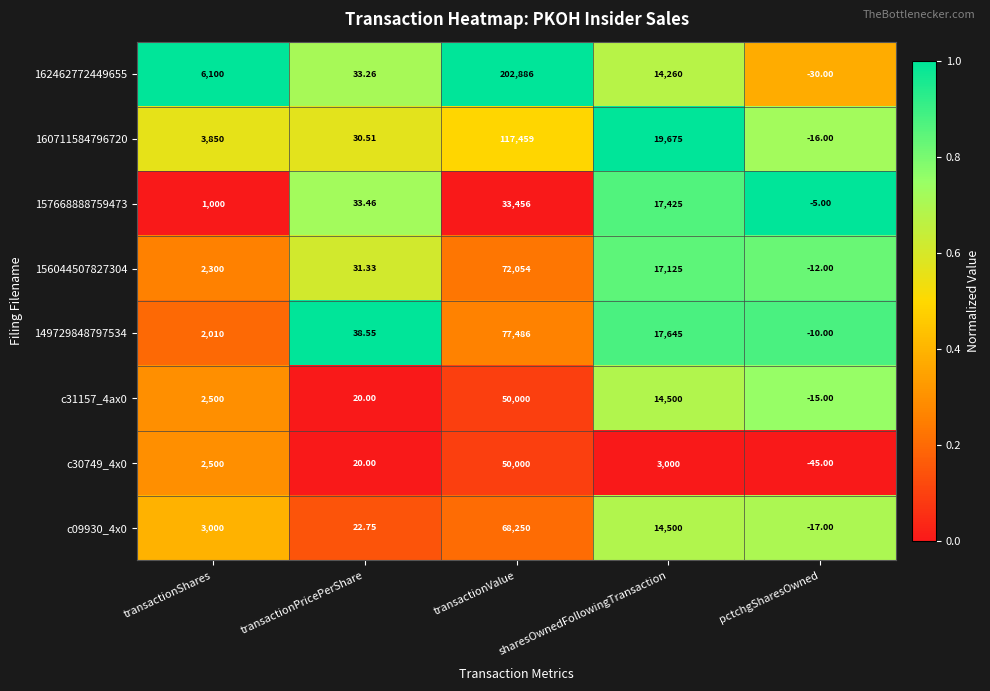

Is the value of 160711584796720 at transactionShares greater than the value of 157668888759473 at sharesOwnedFollowingTransaction?

No